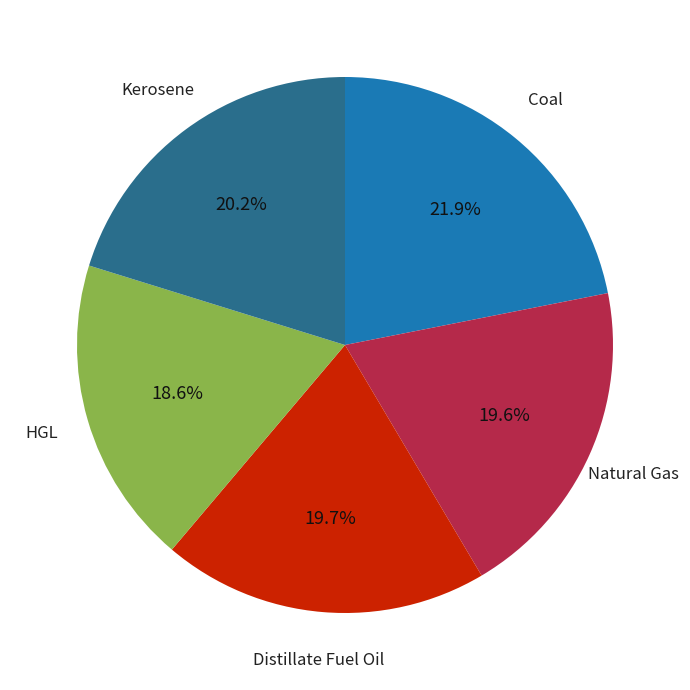

Does any single category account for the majority?

No